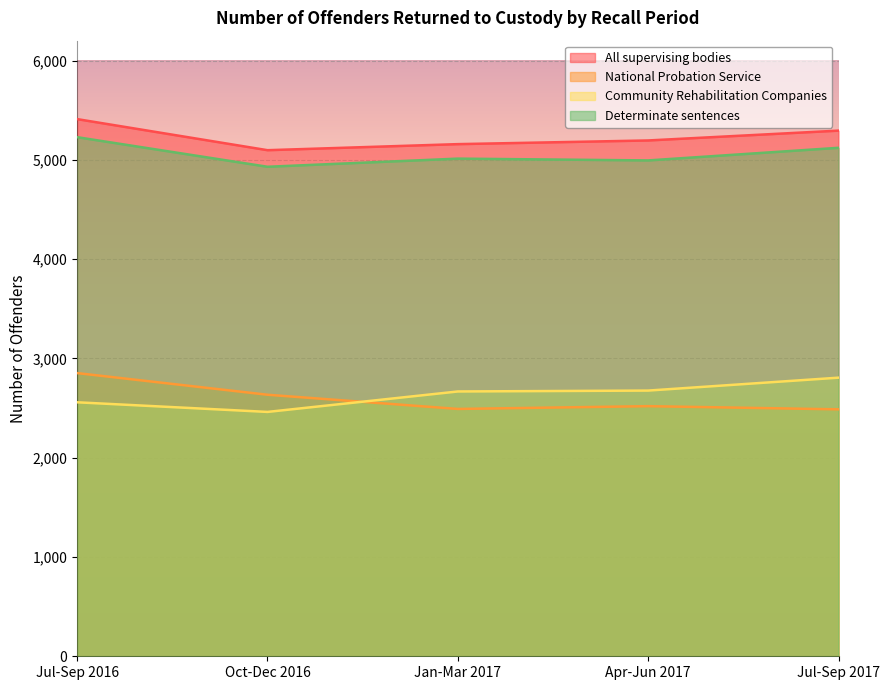

List the labels in order of National Probation Service value, largest first.

Jul-Sep 2016, Oct-Dec 2016, Apr-Jun 2017, Jan-Mar 2017, Jul-Sep 2017